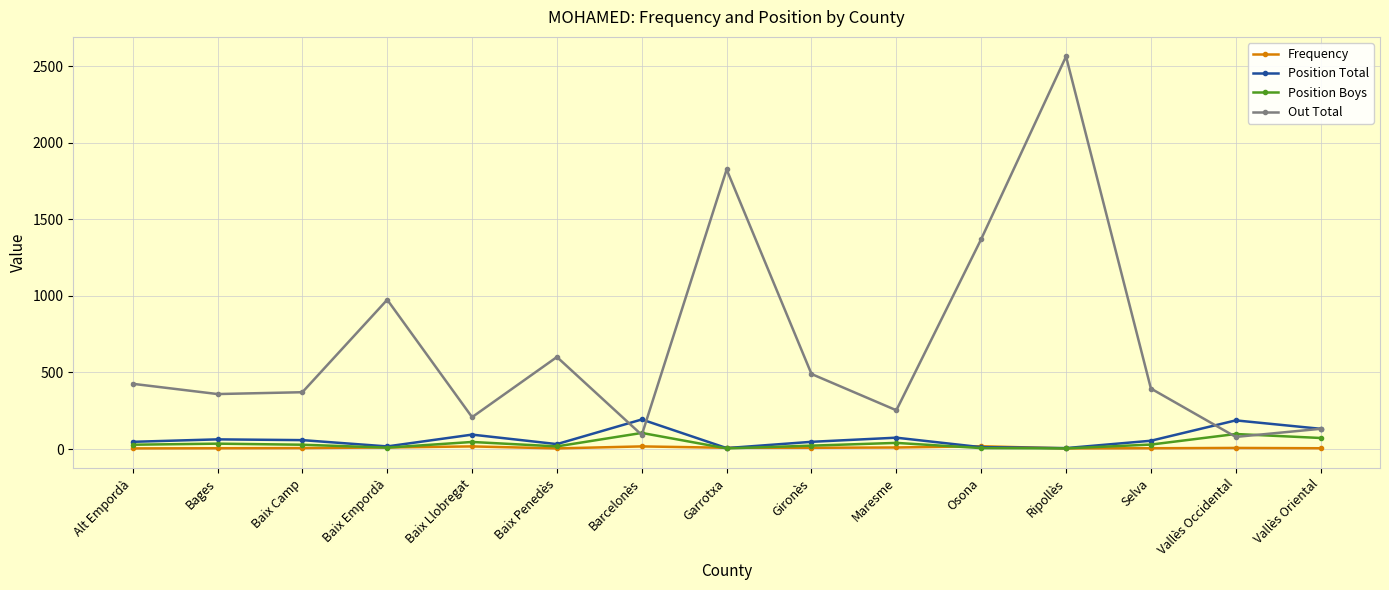

Is the value of Frequency at Baix Empordà greater than the value of Position Total at Maresme?

No